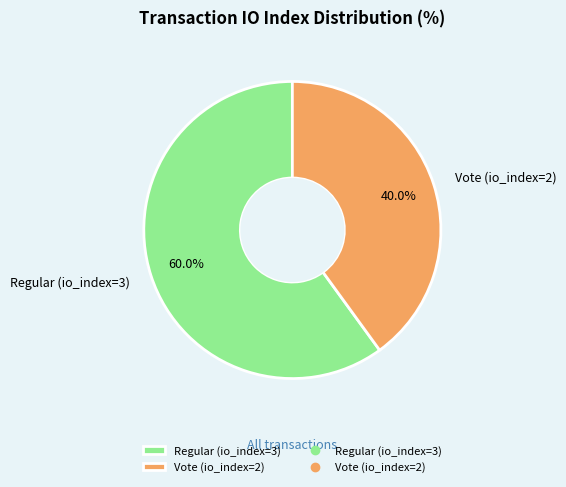

Is it true that Regular (io_index=3) is 60% of the pie?

True